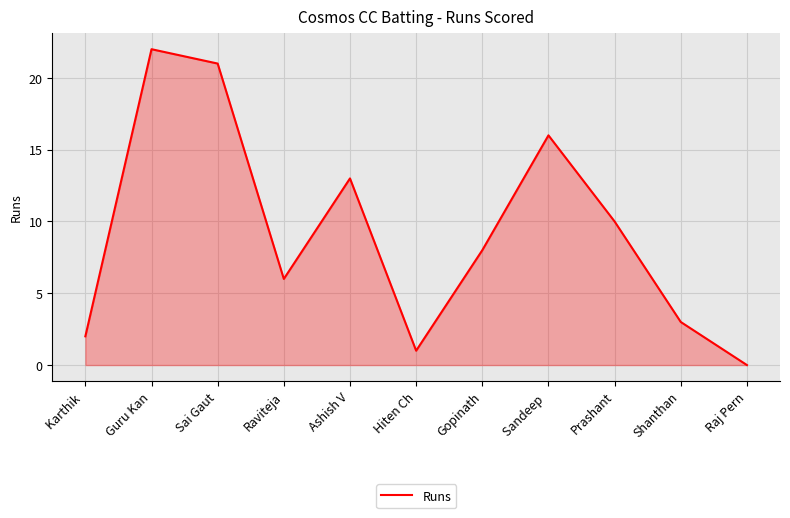

At which label is the value closest to 11?

Prashant